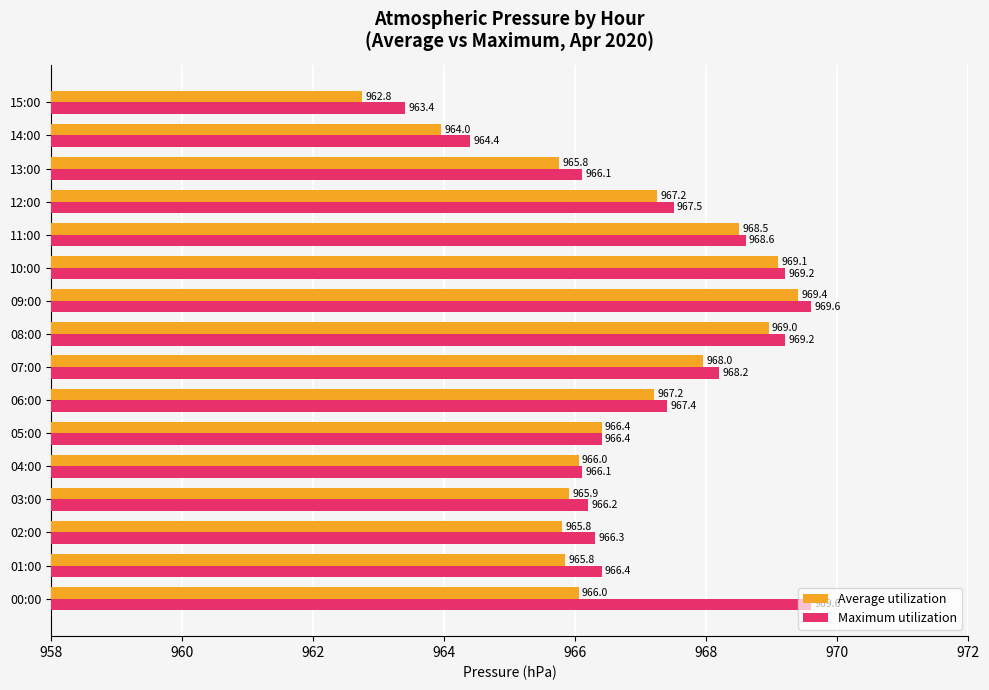

At how many categories does at least one series exceed 968?

6